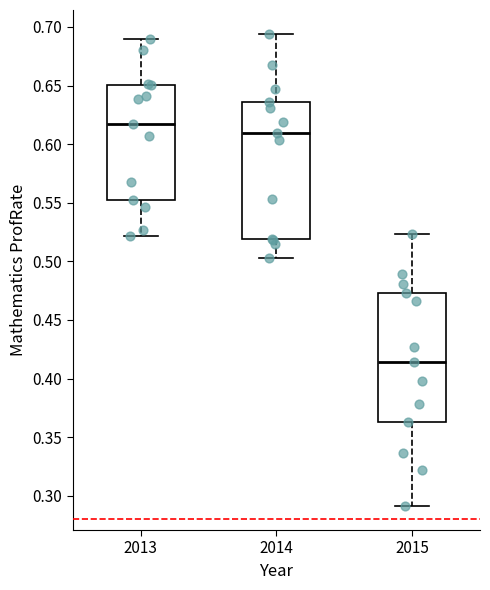

Reading left to right, read every box against the y-axis: the position of its median line, the range the box covers, and the ends of its whiskers. The values are not printed on the chart, so give them approximately, as read against the axis.

2013: median 0.615, box 0.550 to 0.650, whiskers 0.520 to 0.690
2014: median 0.610, box 0.520 to 0.635, whiskers 0.505 to 0.695
2015: median 0.415, box 0.365 to 0.475, whiskers 0.290 to 0.525